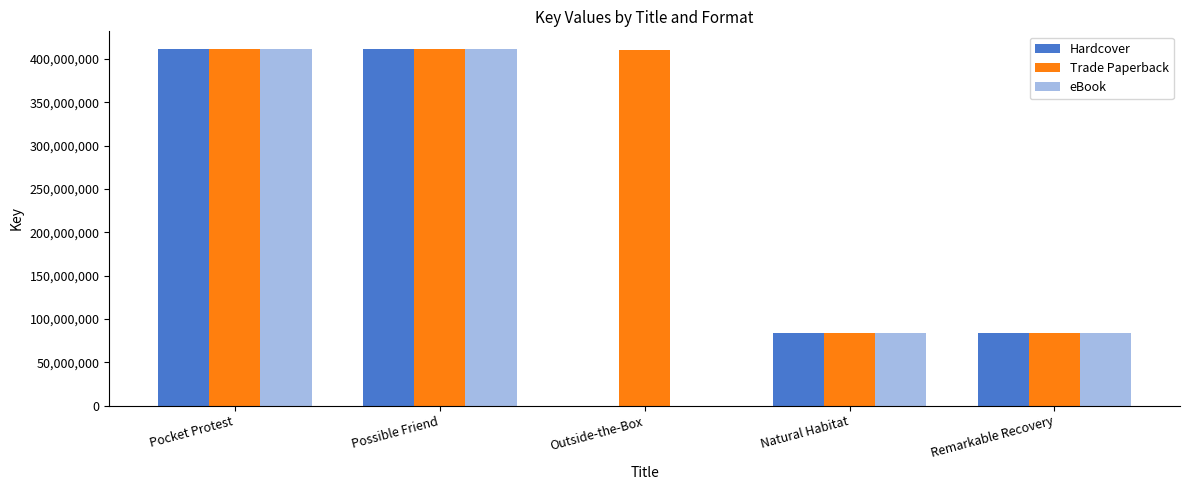

At which category is the sum across all series the highest?

Pocket Protest